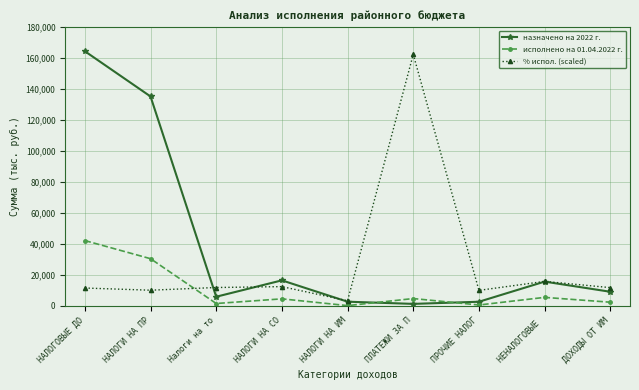

What is the label of the 3rd point from the left?

Налоги на то